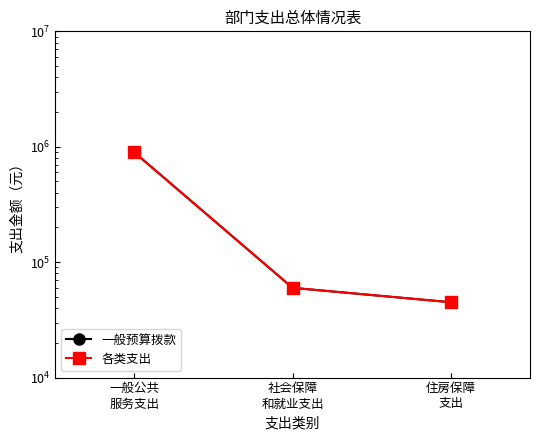

What is the value of the 各类支出 point at the 2nd from the left?

59927.5